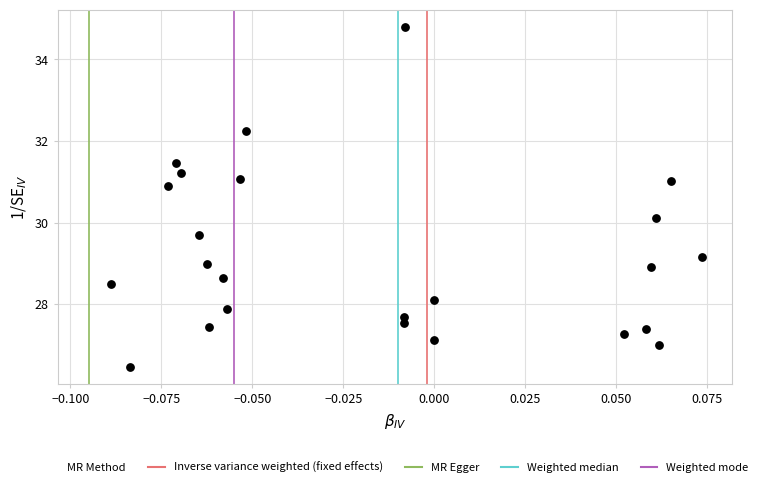

What Y value in the scatter plot is closest to 30?

30.1